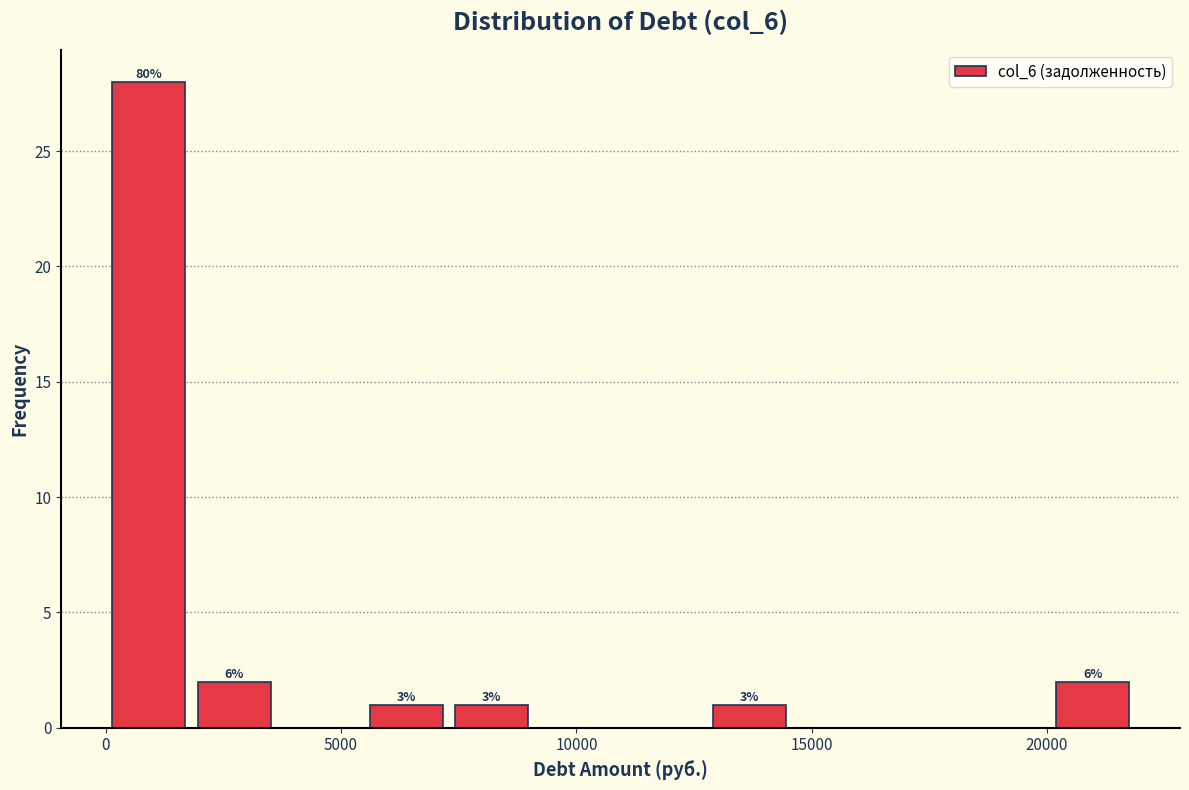

Around what value on the x-axis is the tallest bar? Give the approximate position of its centre, as read against the axis.

1000